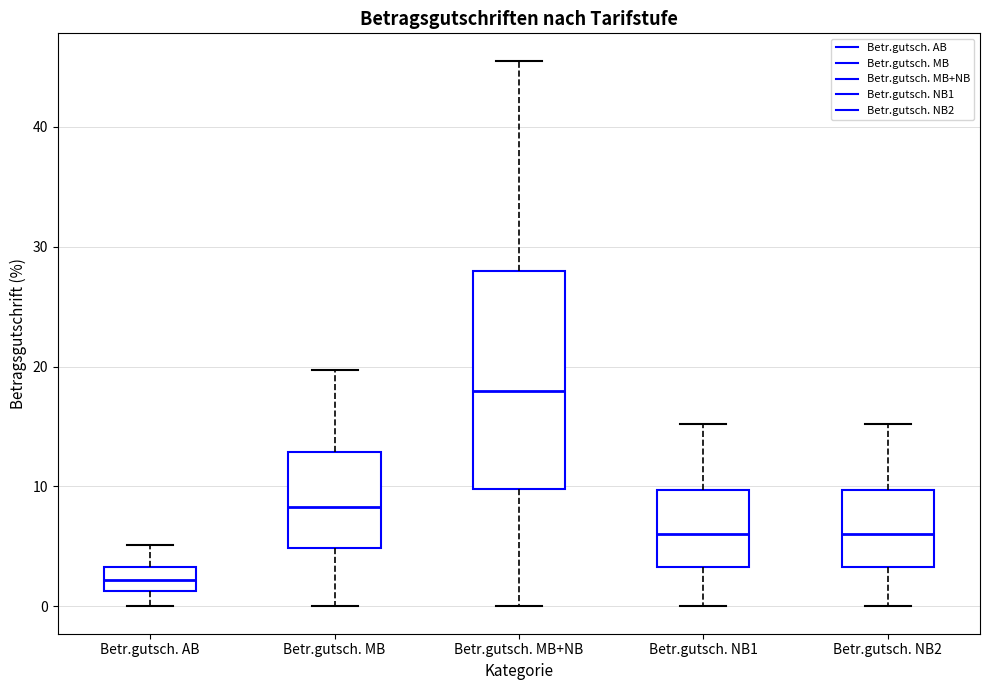

Where is the upper edge of the box for Betr.gutsch. MB on the y-axis? The values are not printed on the chart, so give them approximately, as read against the axis.

13